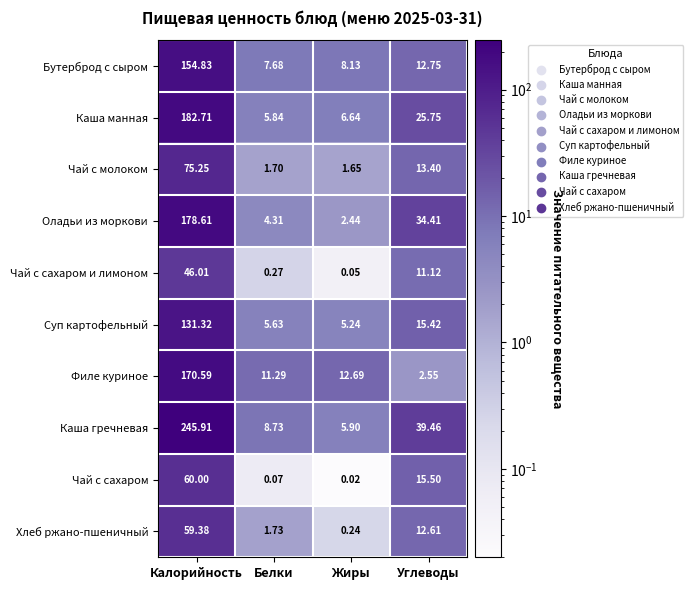

Between Калорийность and Жиры, which series saw the biggest shift?

Каша гречневая